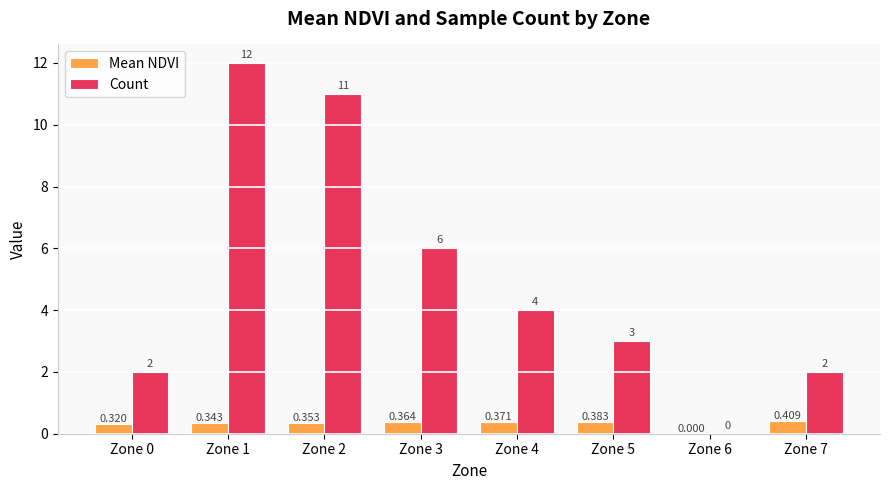

Which series changed the most between Zone 0 and Zone 1?

Count